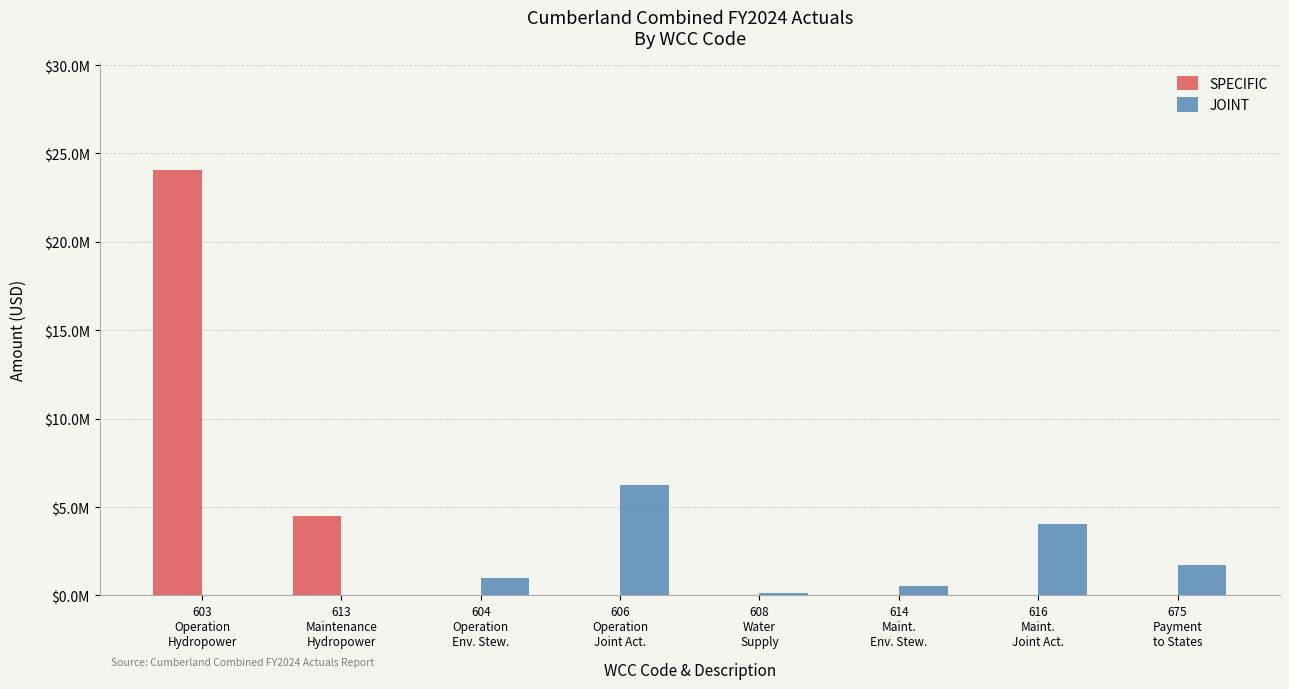

Which series has the largest range (max minus min)?

SPECIFIC